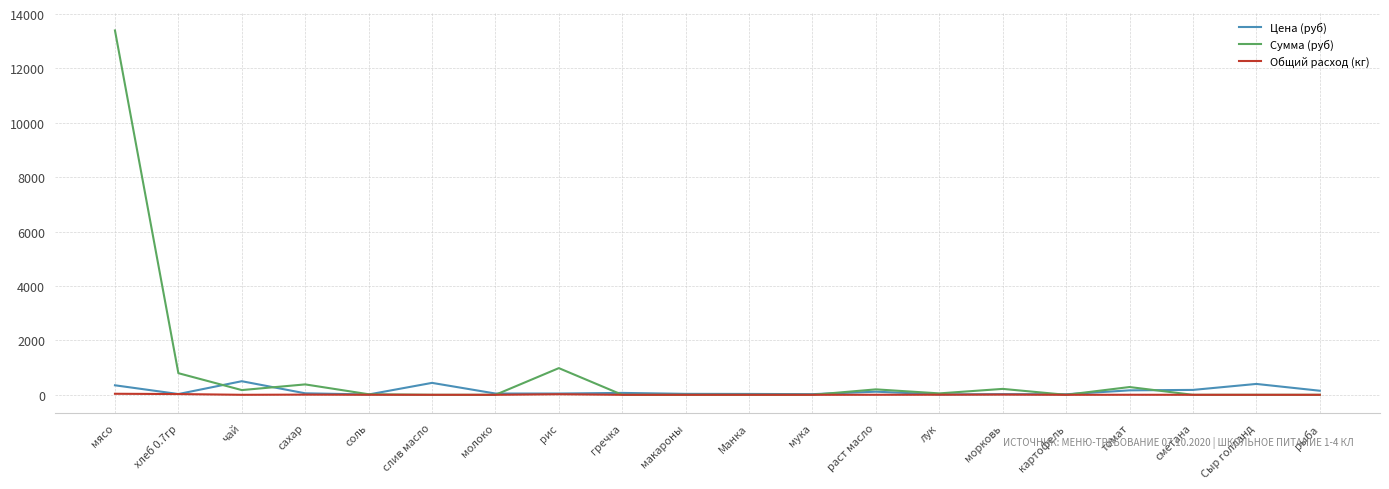

At which category is the sum across all series the highest?

мясо